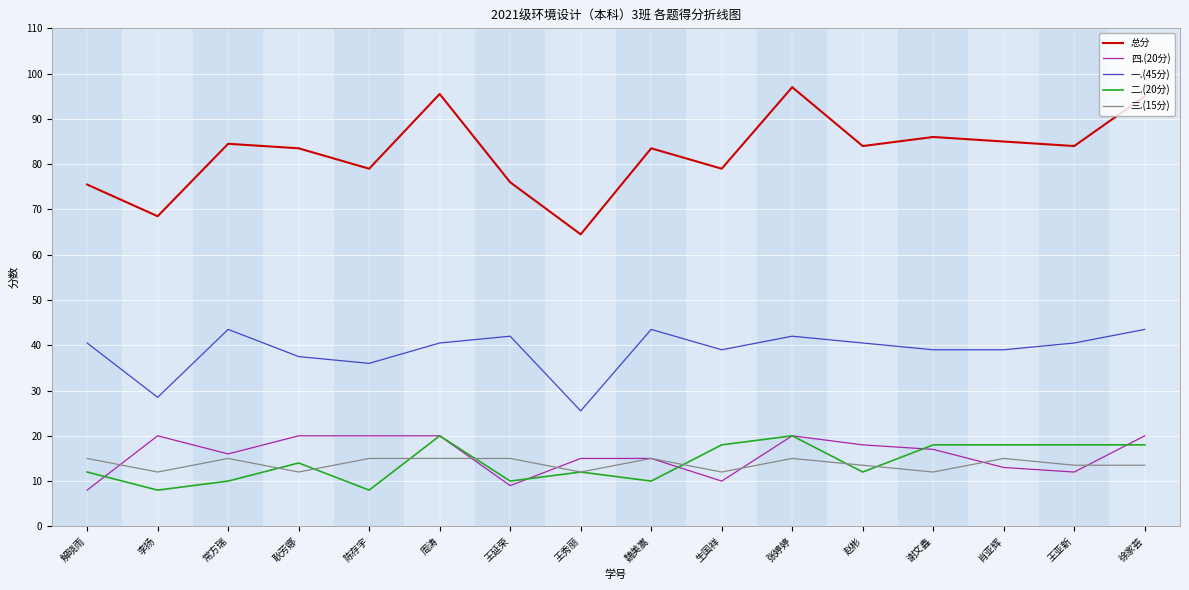

Which category has the highest value in the 总分 series?

张婷婷